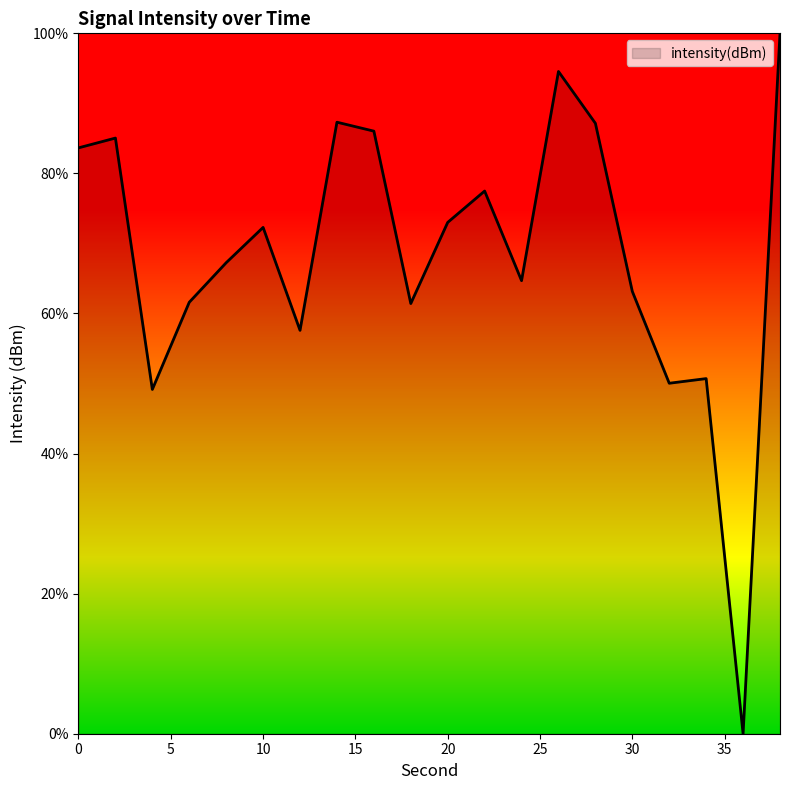

Does the chart have visible grid lines?

No